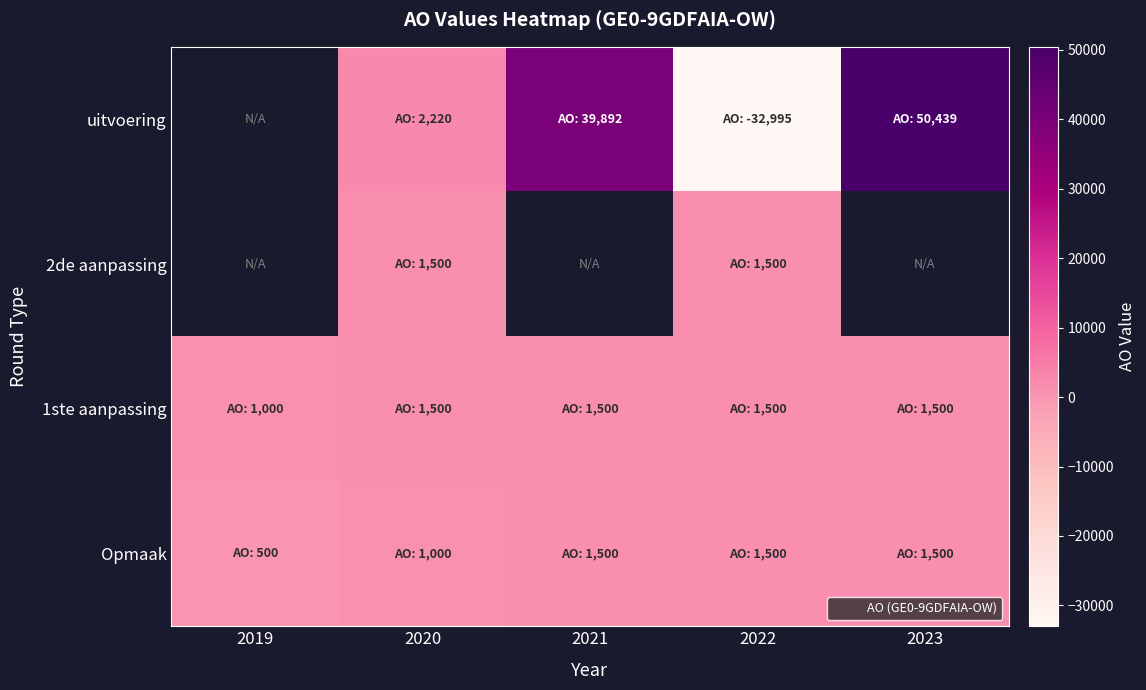

Count the 2de aanpassing values in the range 1500 to 1501.

2